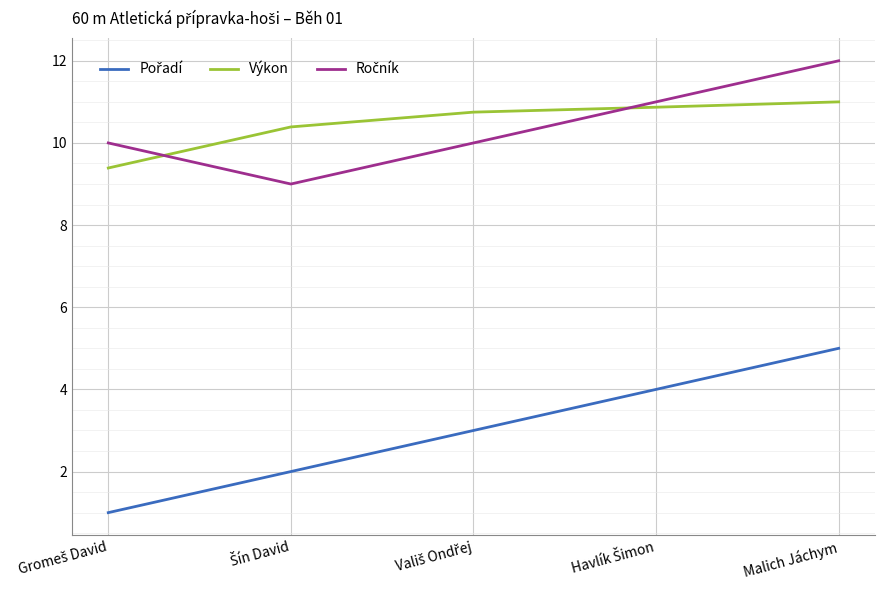

What is the maximum value shown in the chart?

12.0